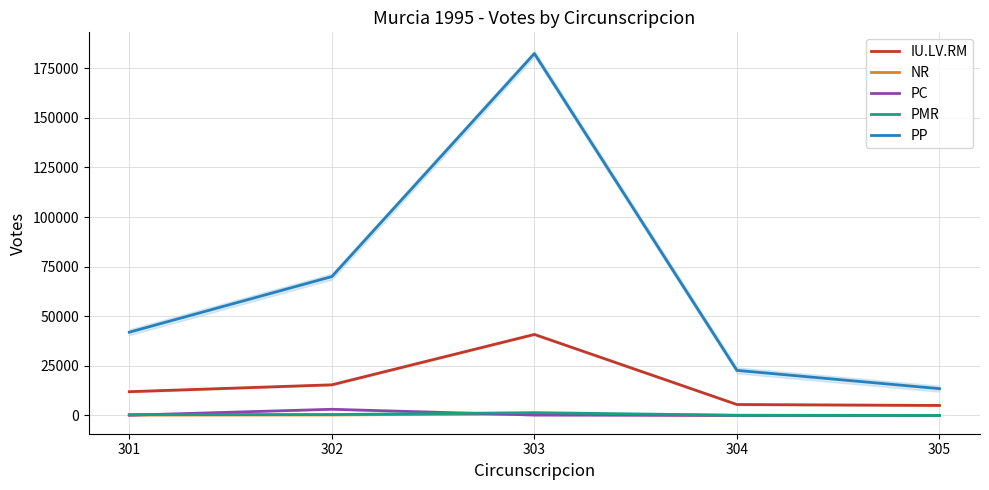

Reading left to right, extract all data points from this chart.

IU.LV.RM: 11991	15454	40845	5528	5057
NR: 226	268	767	56	19
PC: 144	3125	210	39	26
PMR: 416	475	1427	112	26
PP: 41956	69975	182354	22719	13510